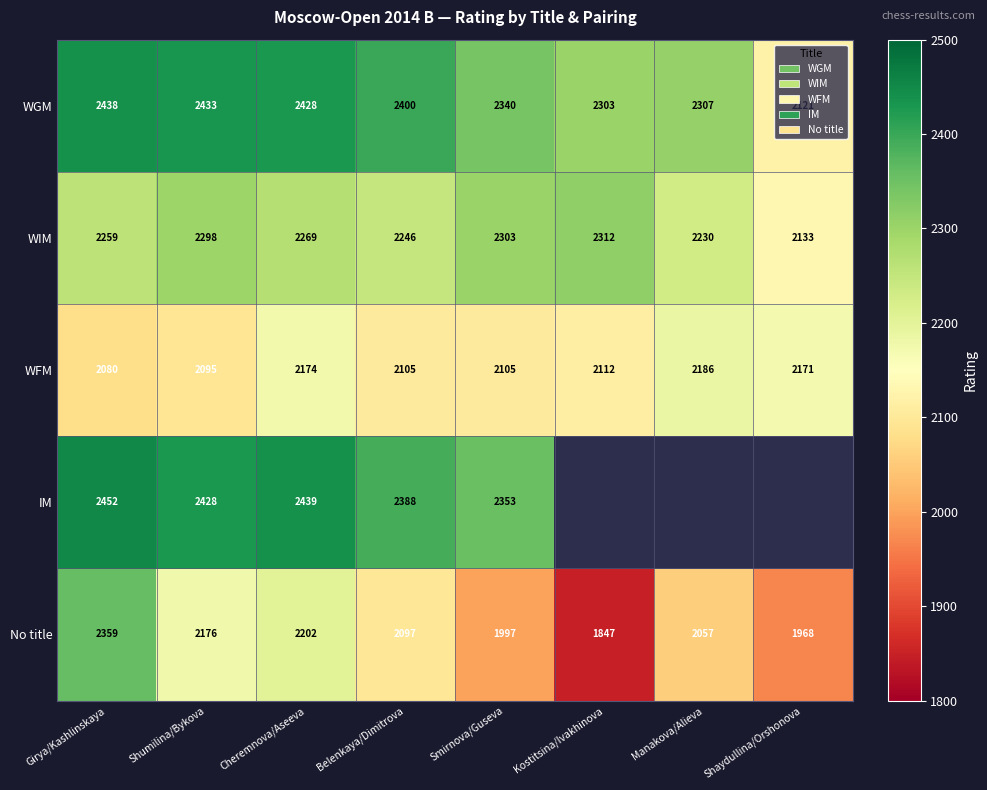

The WGM series shows 2962 at Shaydullina/Orshonova. True or false?

False